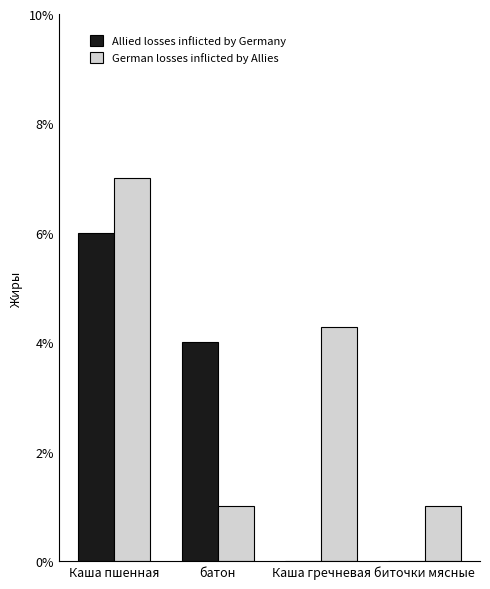

How many values in the German losses inflicted by Allies series exceed 4?

2